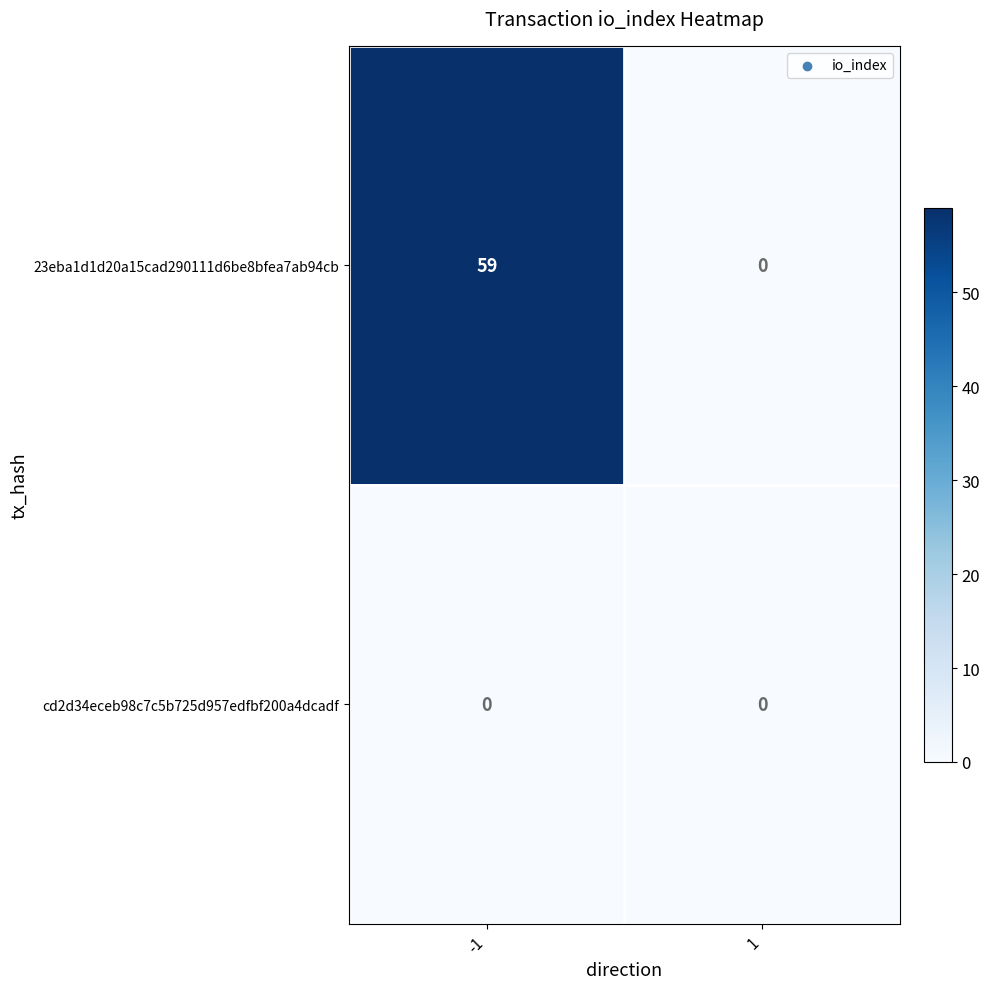

At -1, list the series in order from smallest to largest.

cd2d34eceb98c7c5b725d957edfbf200a4dcadf, 23eba1d1d20a15cad290111d6be8bfea7ab94cb